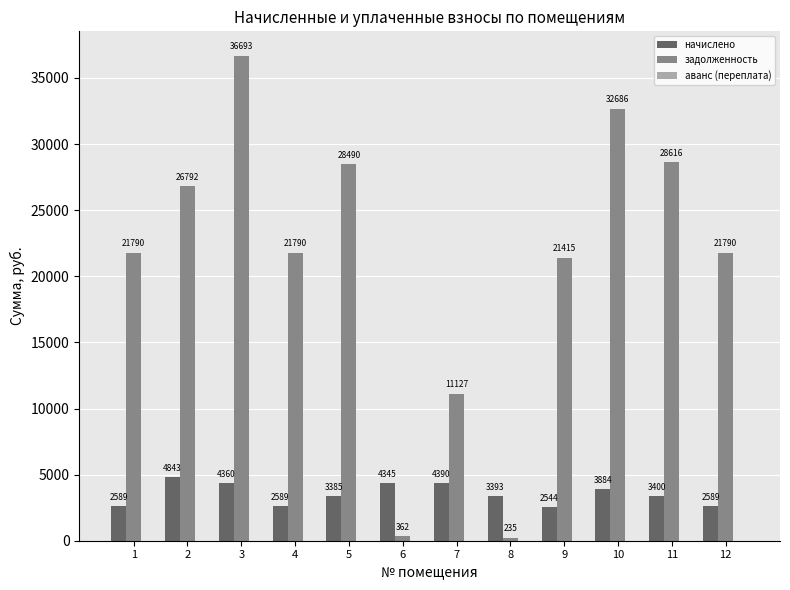

What is the value of the задолженность bar at the 10th from the left?

32685.6